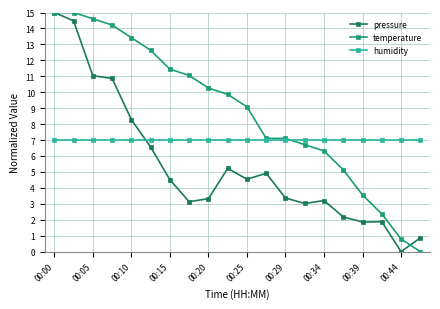

What is the maximum value shown in the chart?

15.0